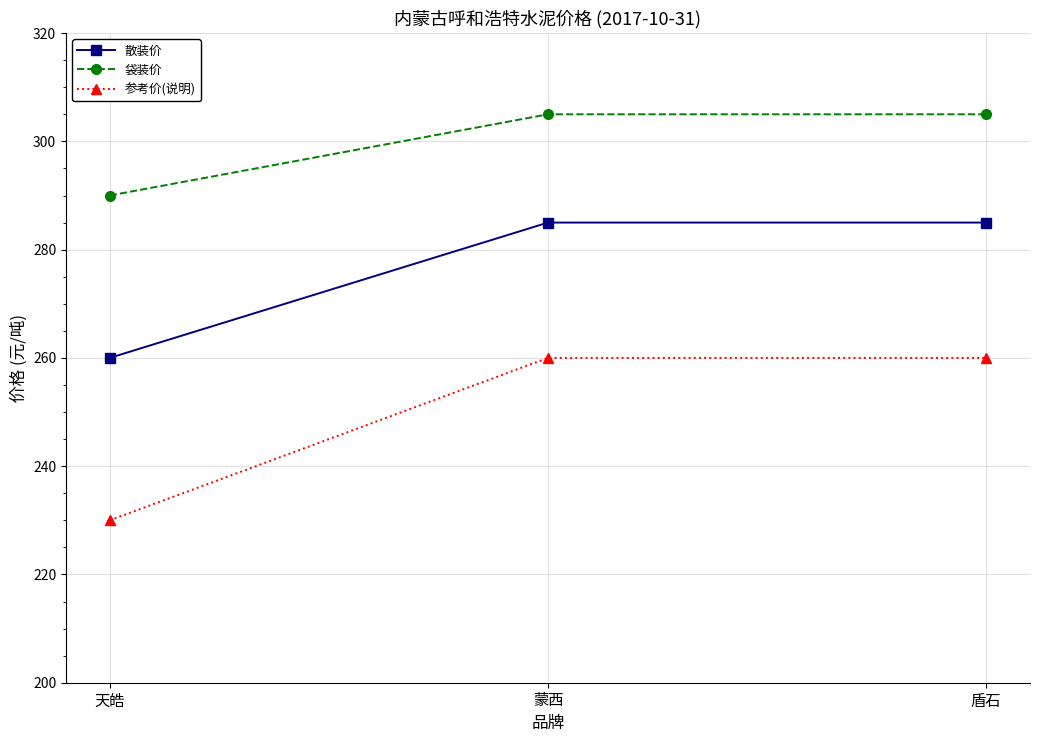

What is the total value across all series at 蒙西?

850